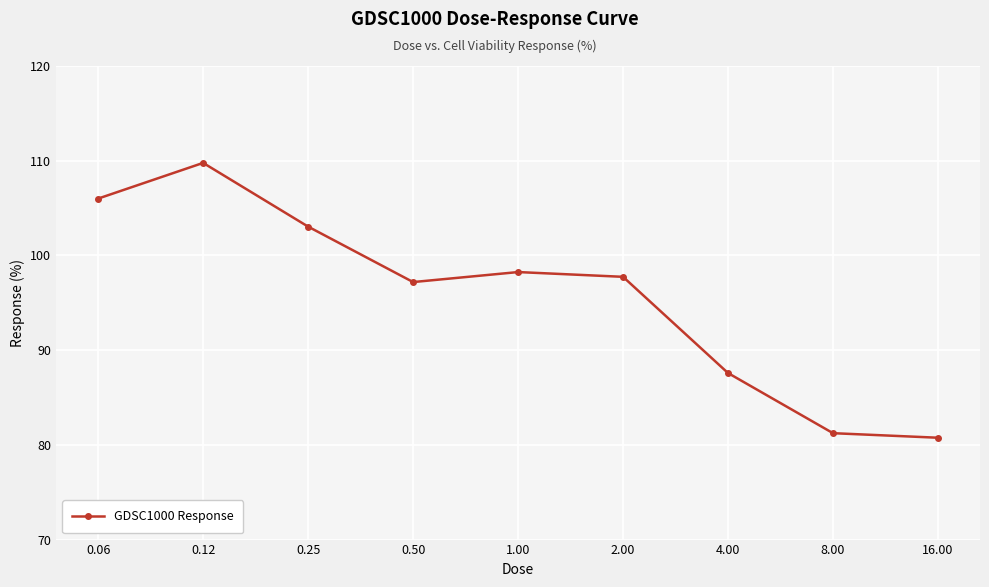

What is the smallest value displayed?

80.8